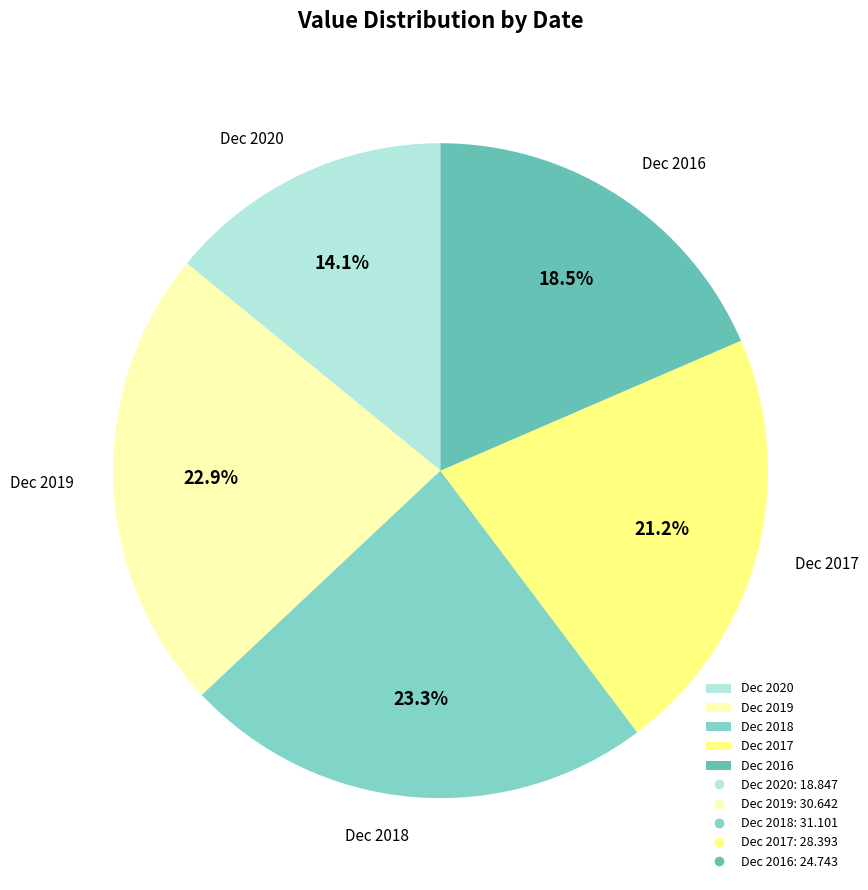

True or false: Dec 2020 accounts for 14% of the total.

True